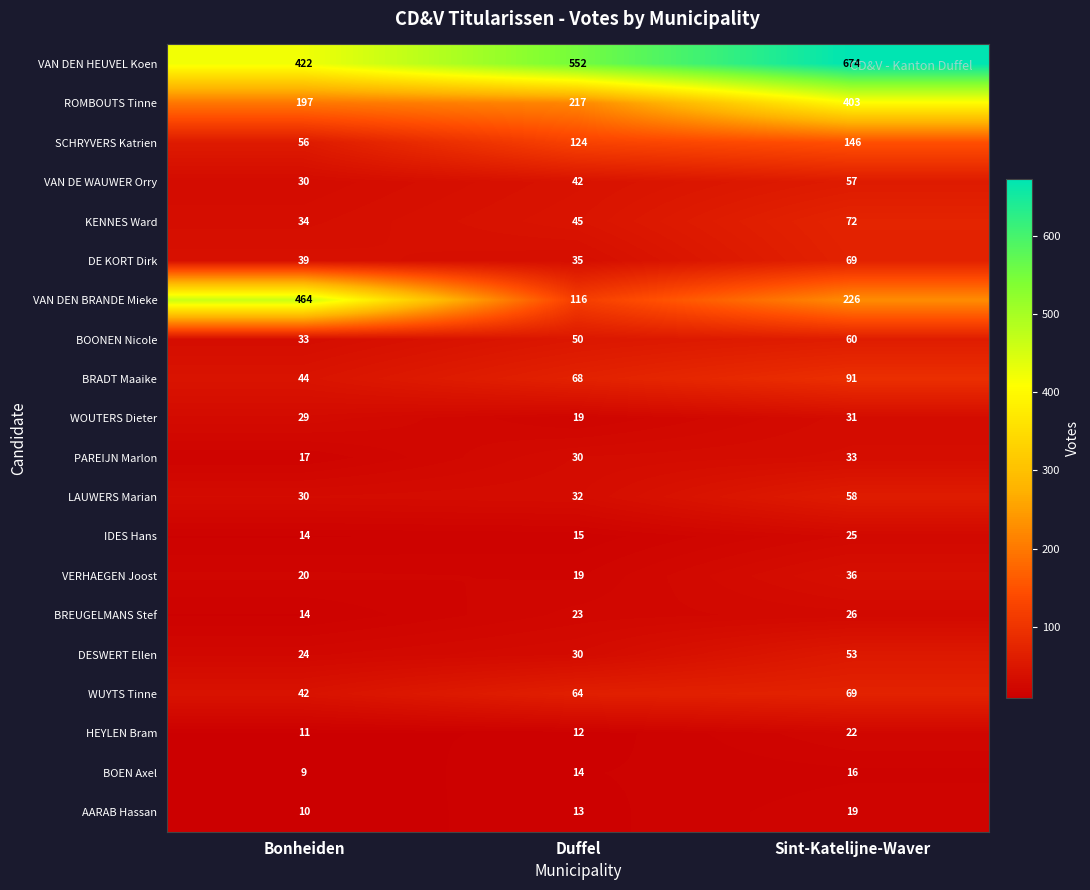

True or false: VAN DEN BRANDE Mieke has a value of 164 at Duffel.

False